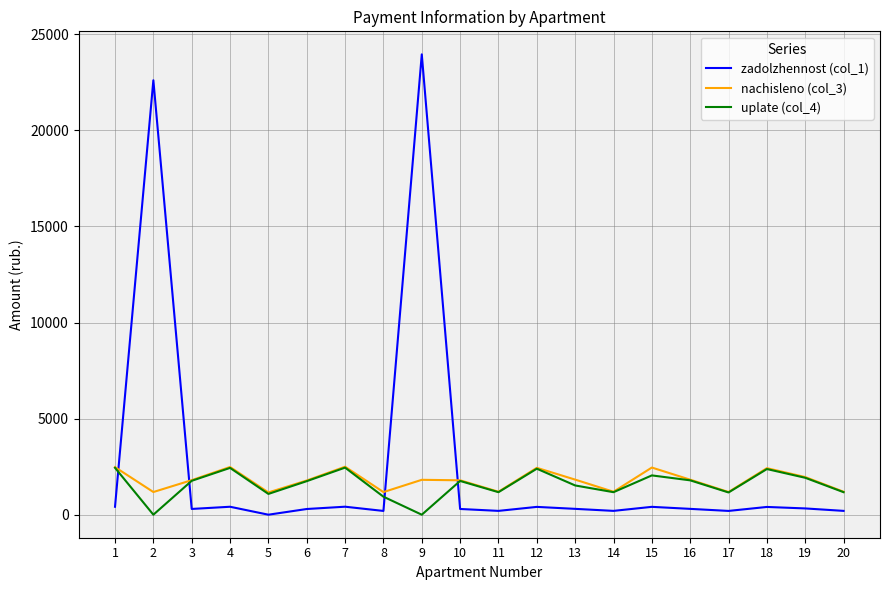

What is the greatest value displayed?

23956.3